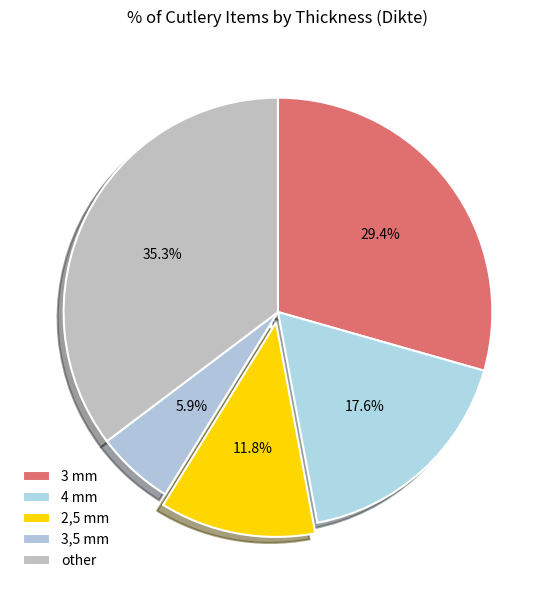

How many slices are in this pie chart?

5